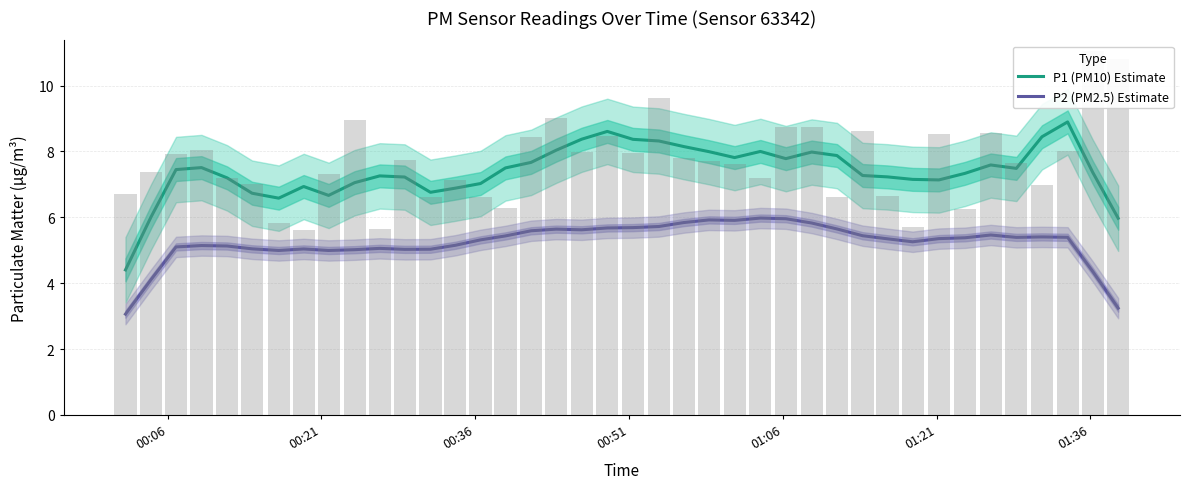

Reading left to right, extract all data points from this chart.

P1 (PM10) Estimate: 4.4	6.0	7.4	7.5	7.2	6.7	6.6	6.9	6.7	7.0	7.3	7.2	6.8	6.9	7.0	7.5	7.7	8.0	8.4	8.6	8.4	8.3	8.1	8.0	7.8	8.0	7.8	8.0	7.9	7.3	7.2	7.1	7.1	7.3	7.6	7.5	8.4	8.9	7.4	6.0
P2 (PM2.5) Estimate: 3.1	4.1	5.1	5.1	5.1	5.0	5.0	5.0	5.0	5.0	5.1	5.0	5.0	5.2	5.3	5.4	5.6	5.6	5.6	5.7	5.7	5.7	5.8	5.9	5.9	6.0	6.0	5.8	5.6	5.4	5.3	5.3	5.4	5.4	5.5	5.4	5.4	5.4	4.4	3.2